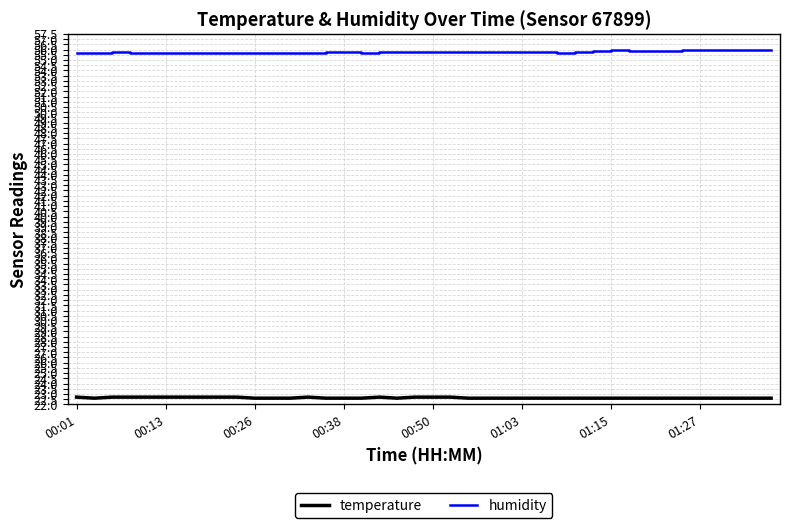

What is the minimum value for temperature?

22.6